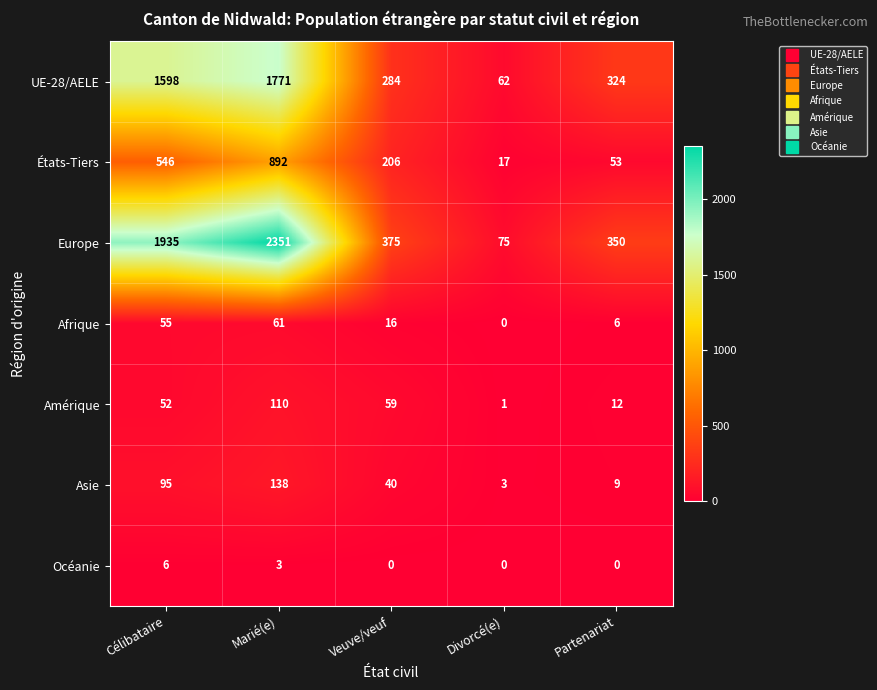

What is the sum of all Asie values?

285